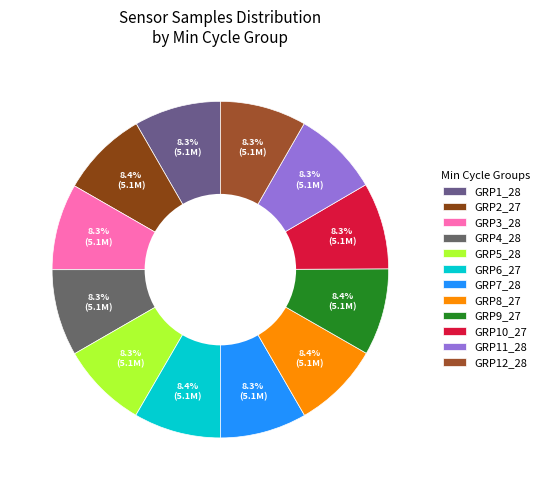

Is there a majority slice in this chart?

No